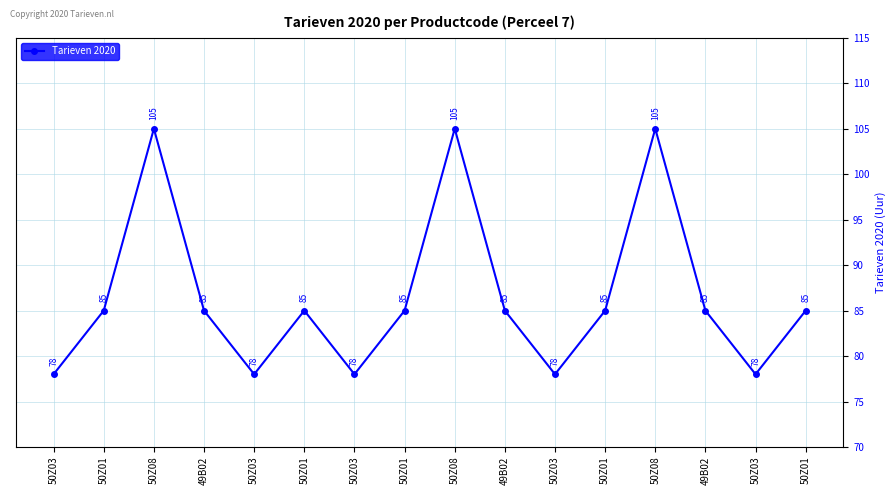

How many lines are shown in the chart?

1